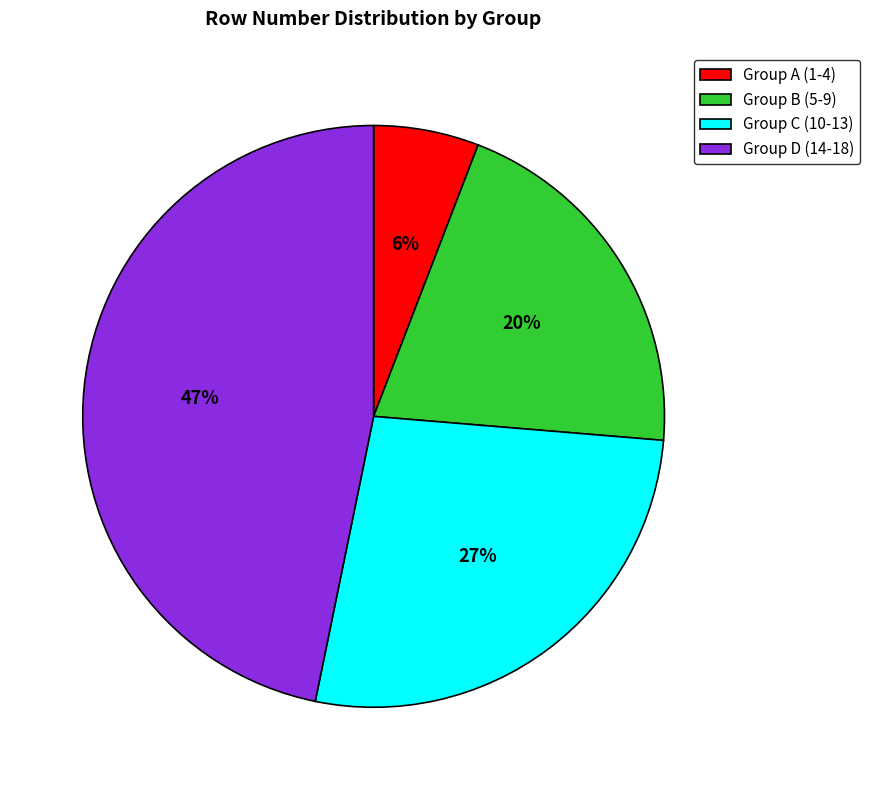

To the nearest percent, what is the difference between the largest and smallest slice percentages?

41%